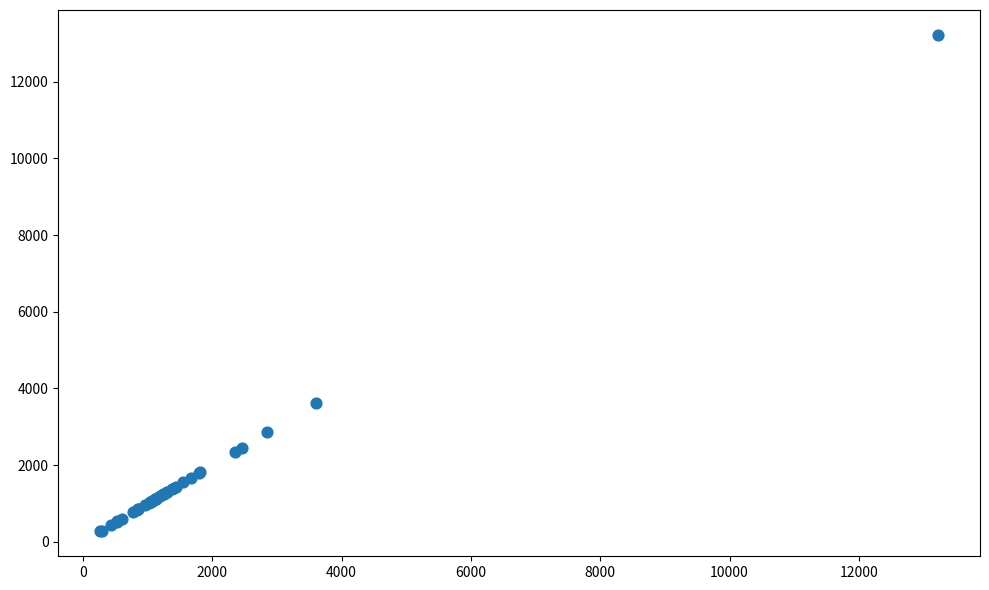

What Y value in the scatter plot is closest to 6746?

3609.6